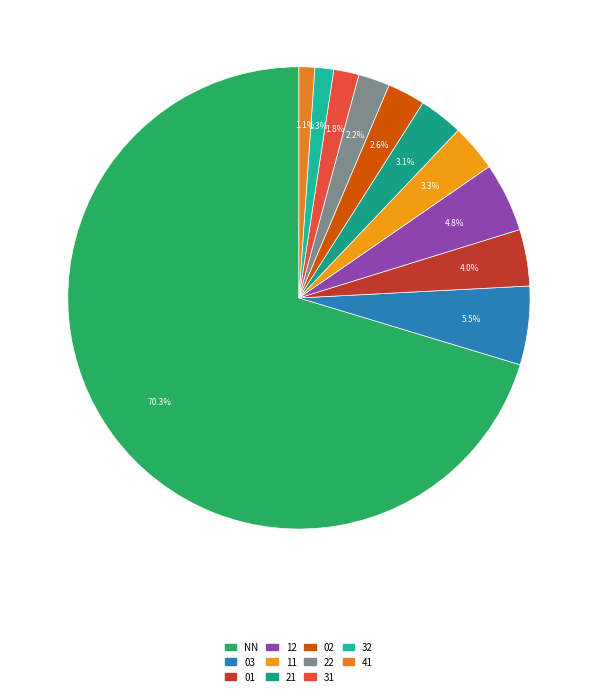

Count the number of slices in the pie.

11